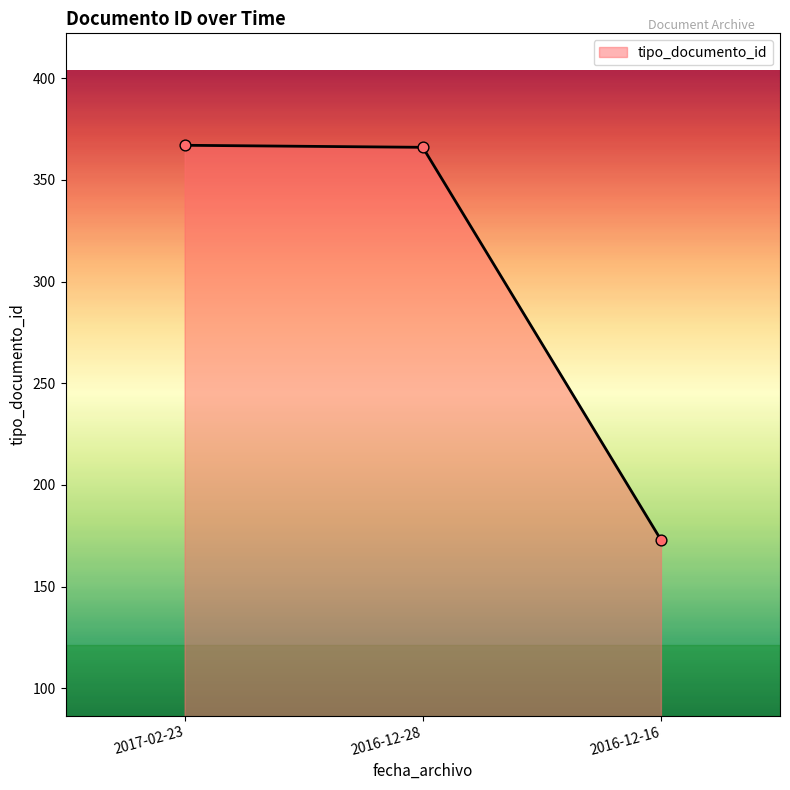

Approximately how many times larger is the value at 2016-12-28 compared to 2017-02-23?

1.0